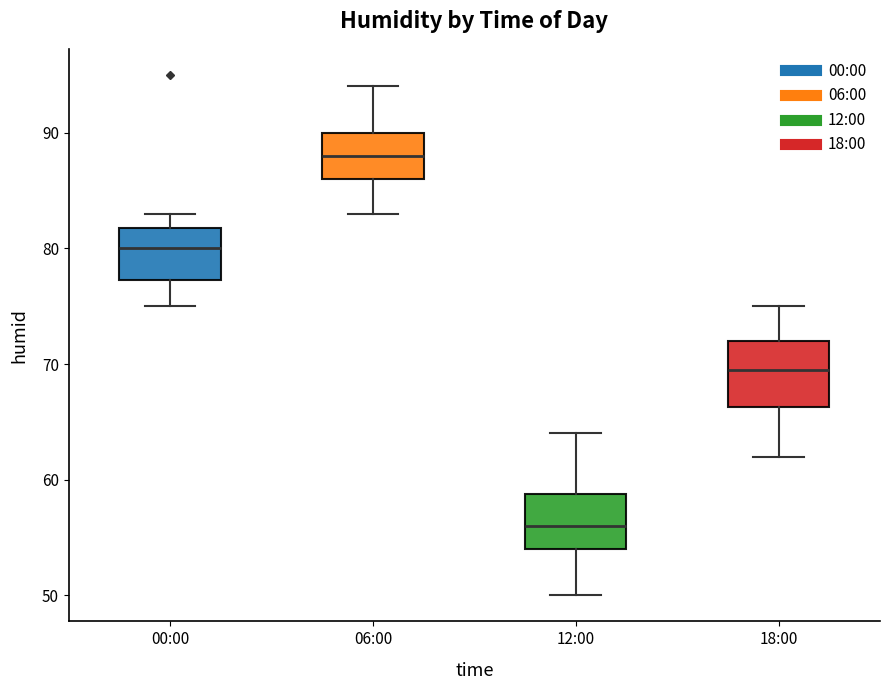

Reading left to right, read every box against the y-axis: the position of its median line, the range the box covers, and the ends of its whiskers. The values are not printed on the chart, so give them approximately, as read against the axis.

00:00: median 80, box 77 to 82, whiskers 75 to 83
06:00: median 88, box 86 to 90, whiskers 83 to 94
12:00: median 56, box 54 to 59, whiskers 50 to 64
18:00: median 70, box 66 to 72, whiskers 62 to 75